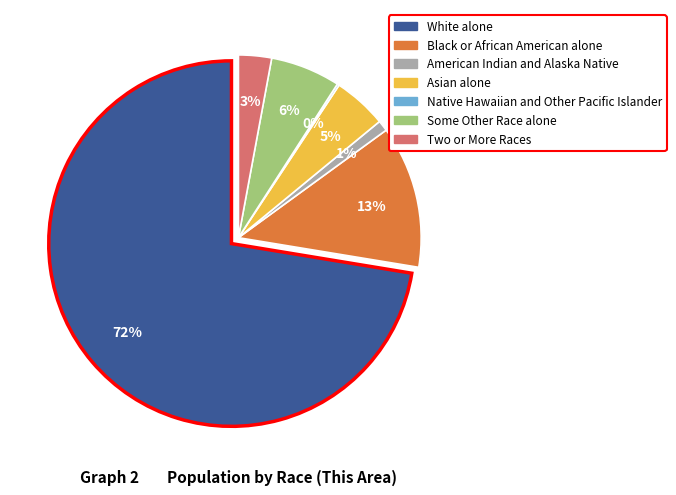

Which category accounts for the majority?

White alone